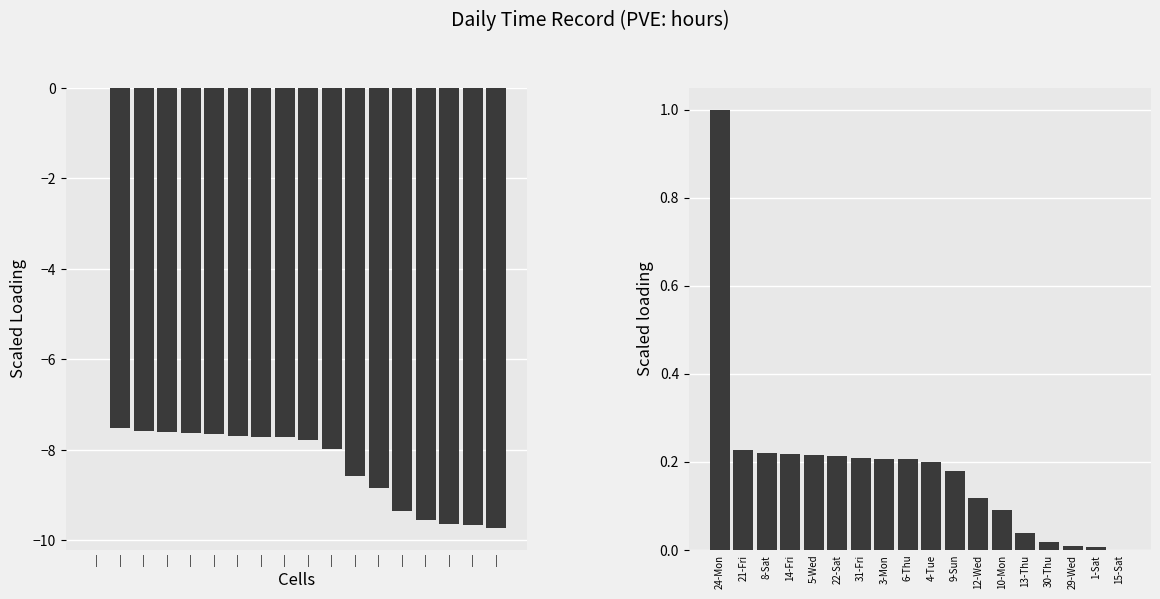

What is the minimum value for Hours Deviation?

-9.7